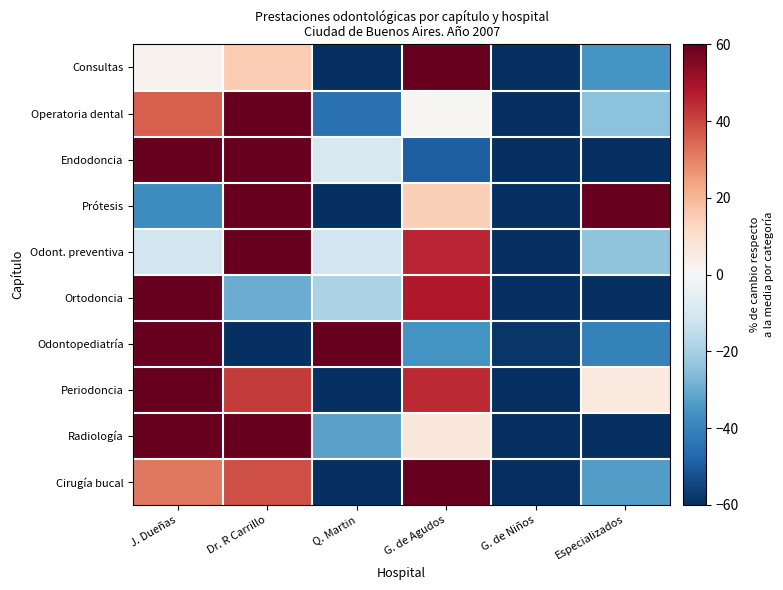

What is the spread (max minus min) of values at G. de Agudos?

224.5